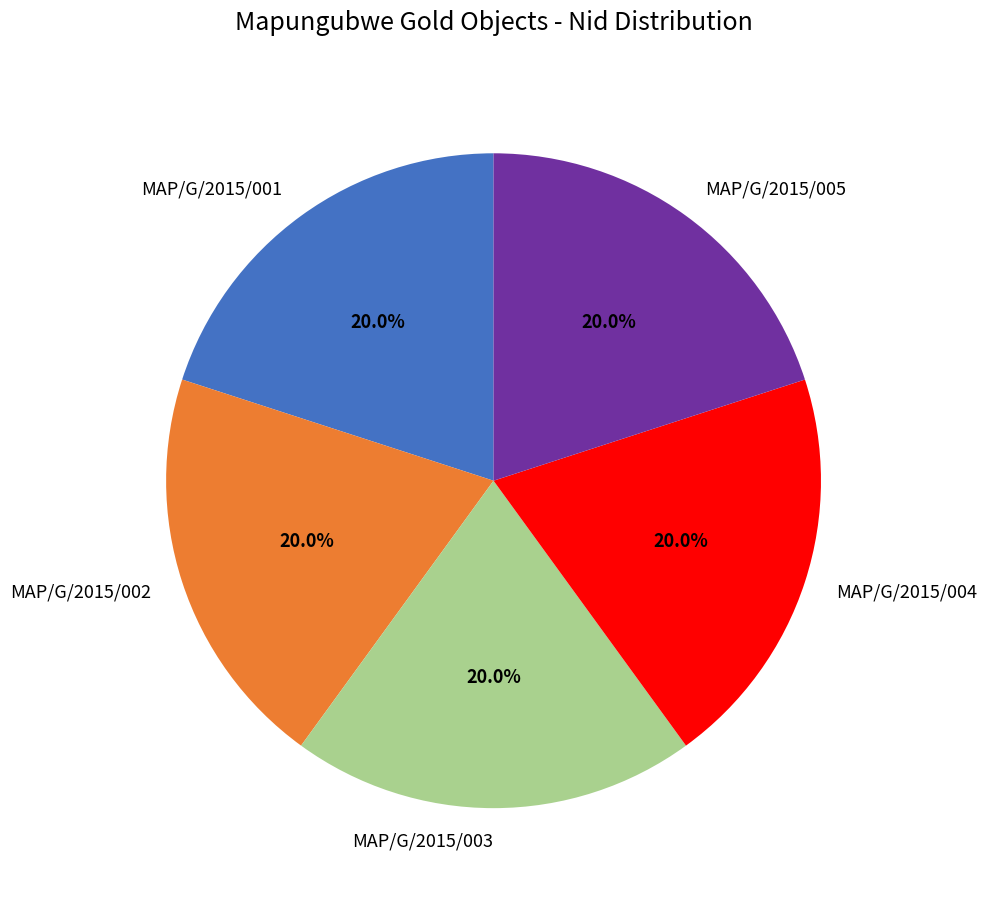

To the nearest percent, what portion does MAP/G/2015/003 represent?

20%